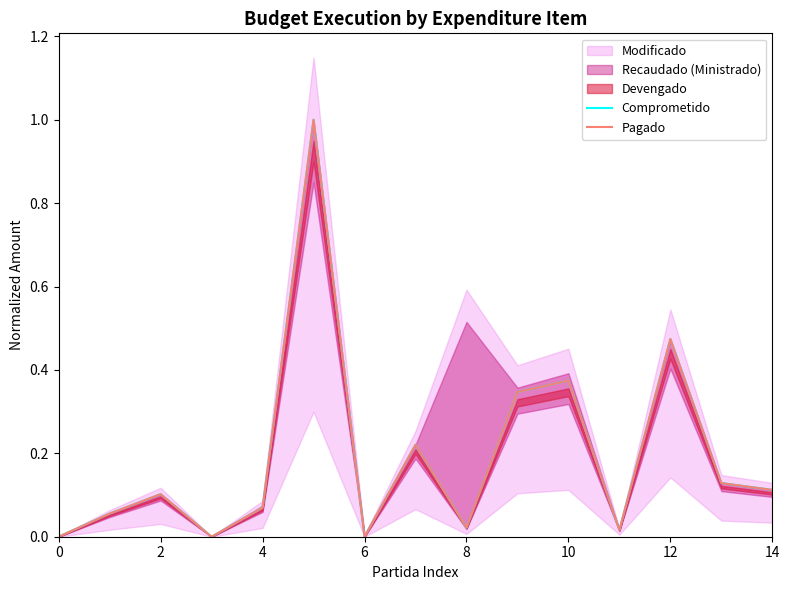

Which series has the largest range (max minus min)?

Comprometido